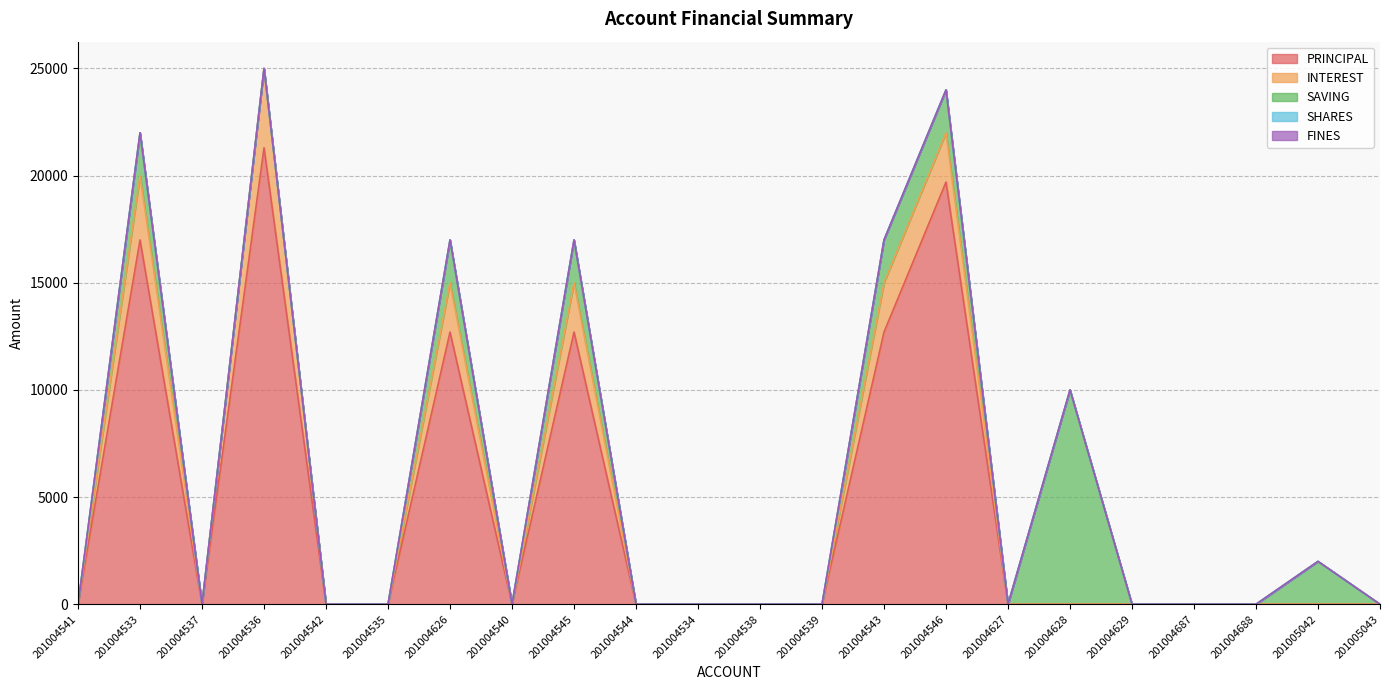

Reading left to right, what are all the values shown in this chart?

PRINCIPAL: 0	17000	0	21300	0	0	12700	0	12700	0	0	0	0	12700	19700	0	0	0	0	0	0	0
INTEREST: 0	3000	0	3700	0	0	2300	0	2300	0	0	0	0	2300	2300	0	0	0	0	0	0	0
SAVING: 0	2000	0	0	0	0	2000	0	2000	0	0	0	0	2000	2000	0	10000	0	0	0	2000	0
SHARES: 0	0	0	0	0	0	0	0	0	0	0	0	0	0	0	0	0	0	0	0	0	0
FINES: 0	0	0	0	0	0	0	0	0	0	0	0	0	0	0	0	0	0	0	0	0	0